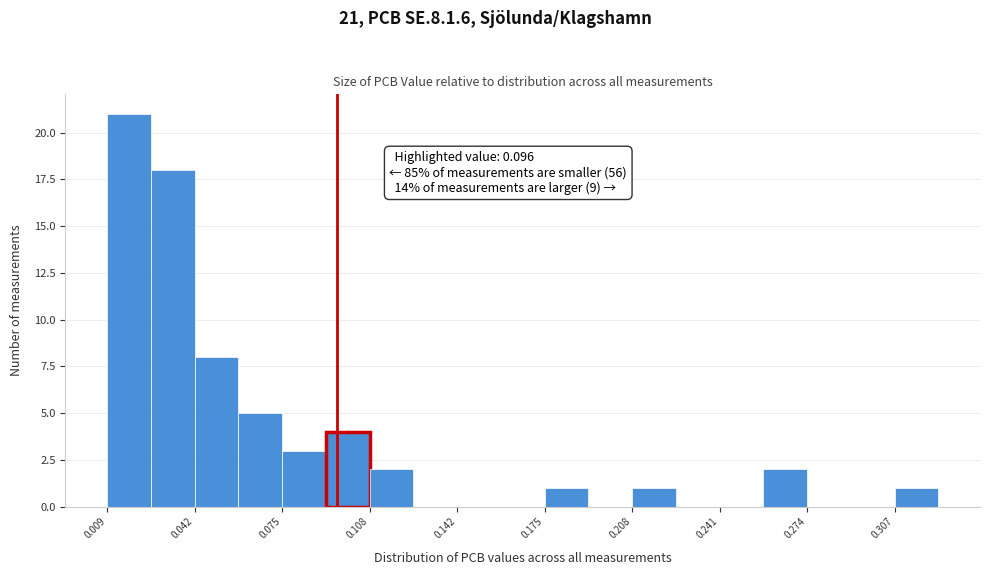

Read against the x-axis, roughly where is the centre of the tallest bar?

0.015